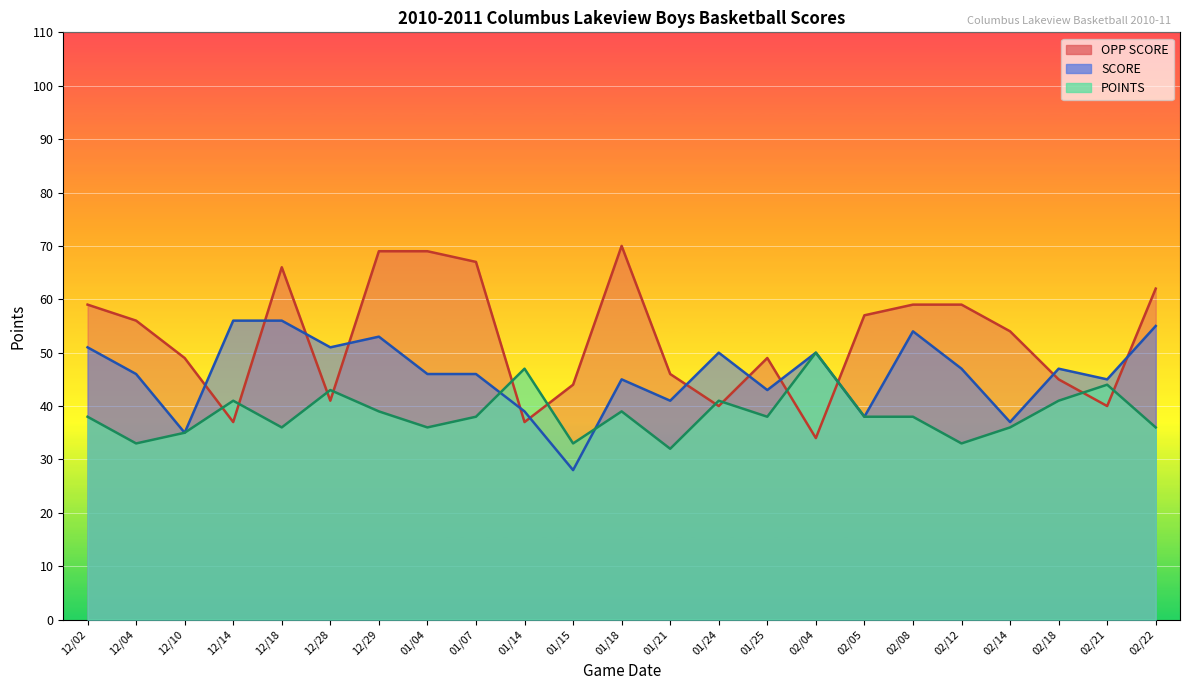

What is the difference between the second highest and second lowest values in the SCORE series?

21